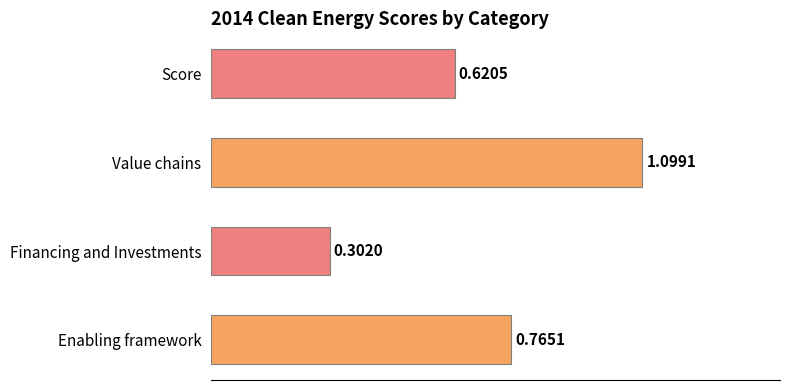

Which label corresponds to the largest value in the chart?

Value chains